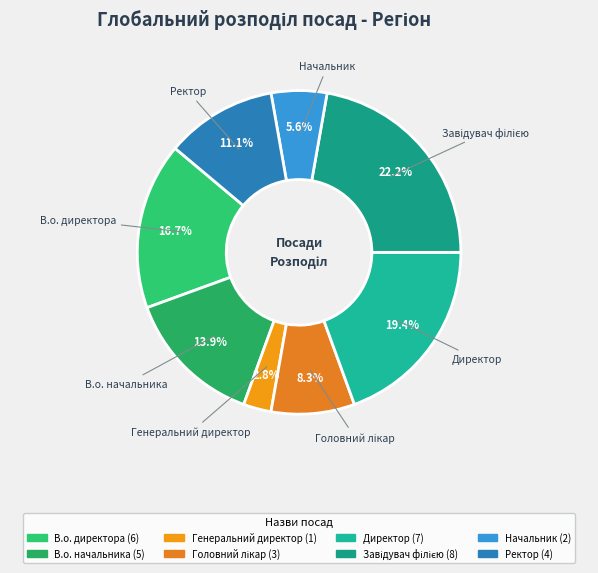

To the nearest percent, what is the average slice percentage?

12%